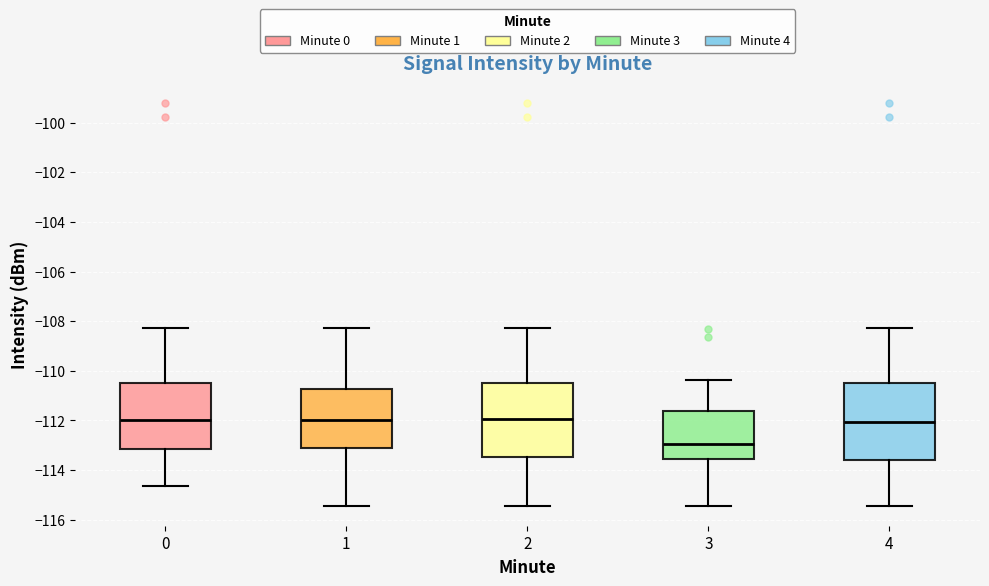

Where does the upper whisker of the box at x = 1 end on the y-axis? The values are not printed on the chart, so give them approximately, as read against the axis.

-108.2